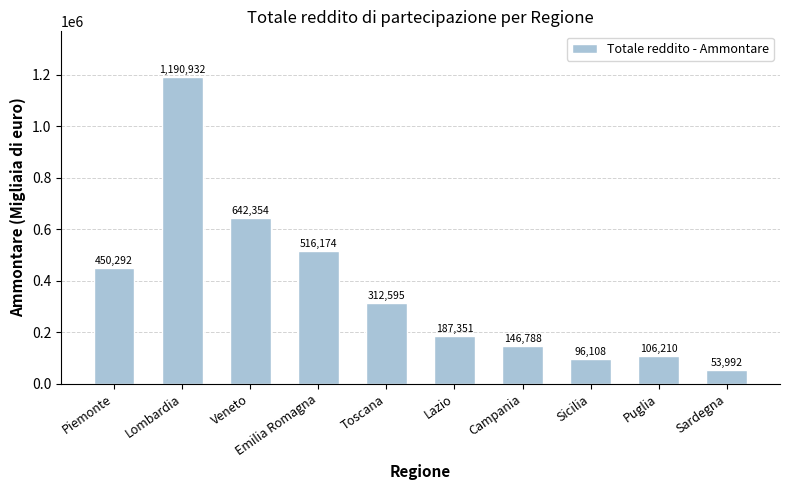

How many bars are there in total?

10